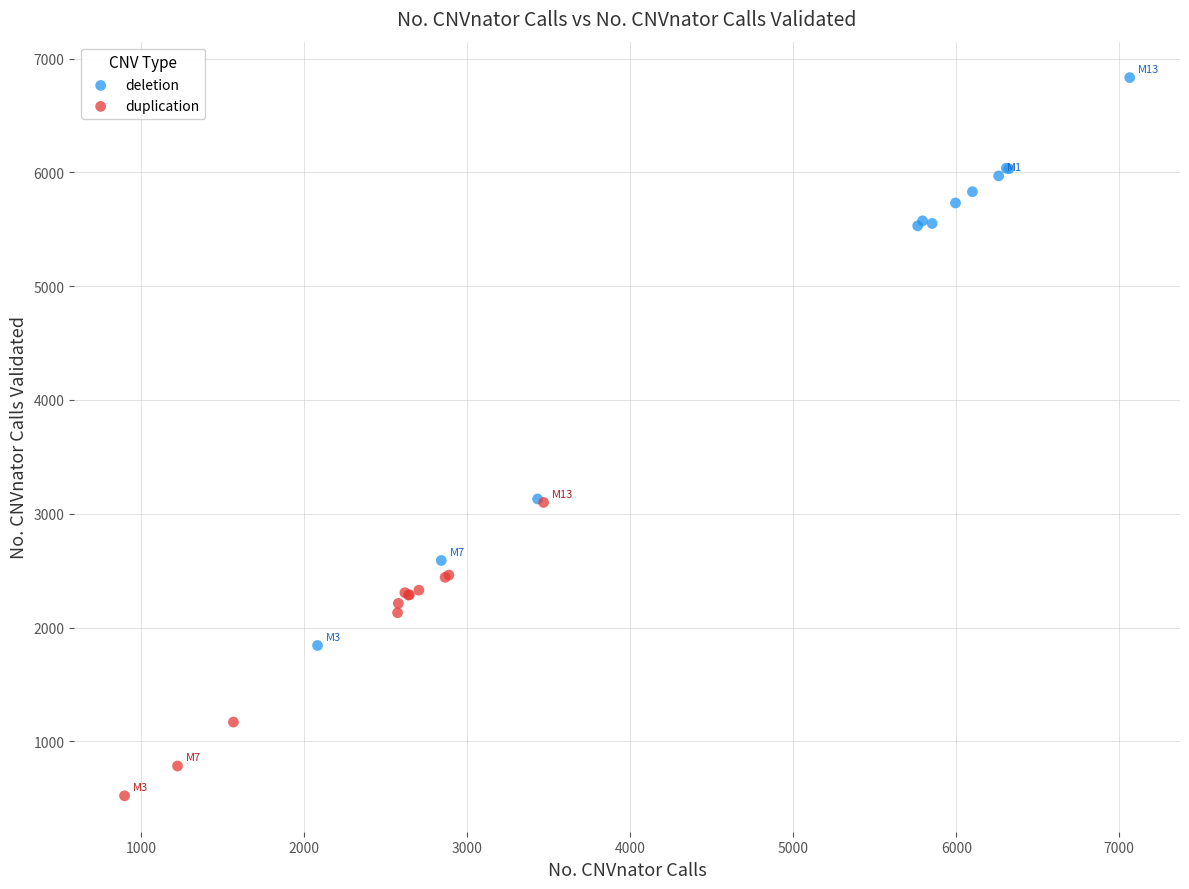

Which series reaches the minimum Y coordinate?

duplication